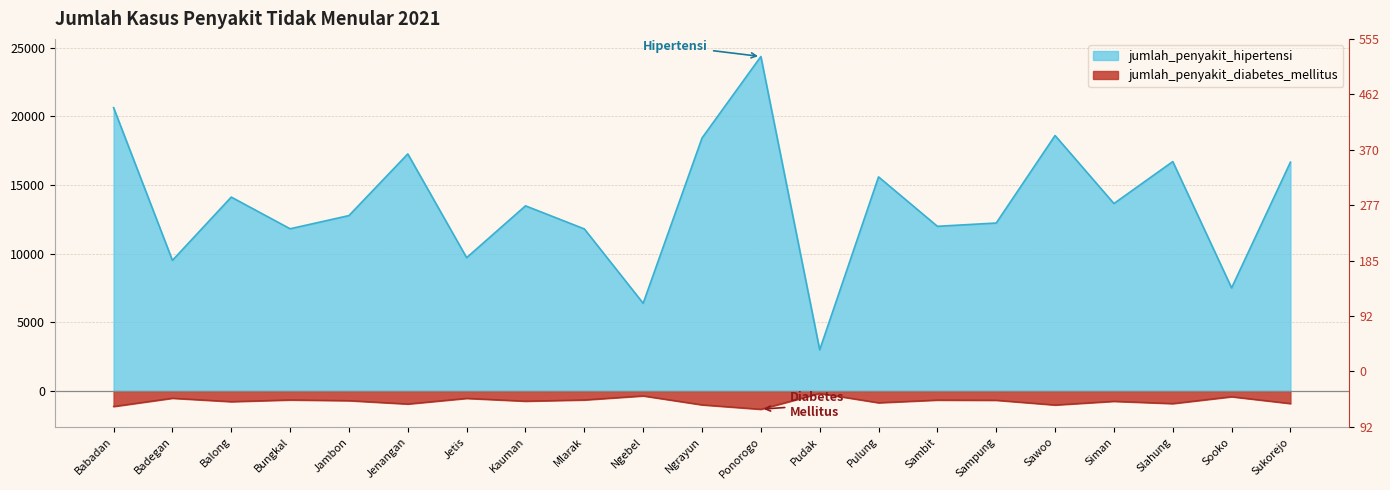

Which series has the largest total across all categories?

jumlah_penyakit_hipertensi